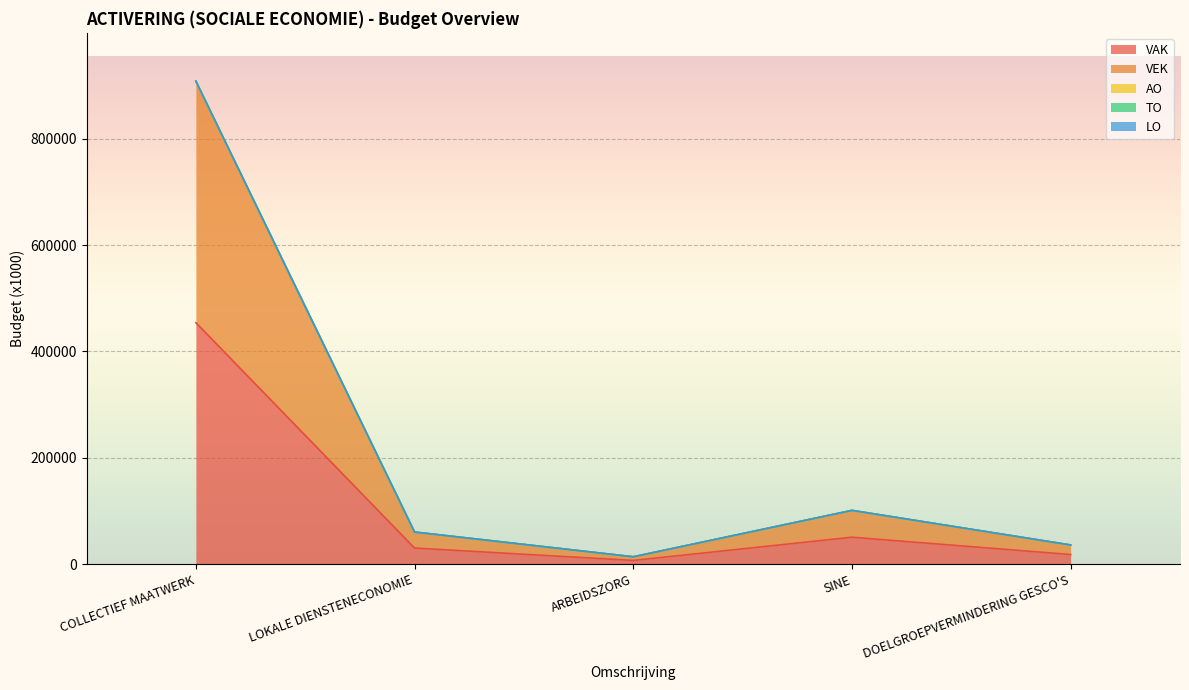

Which category has the highest value across all series?

COLLECTIEF MAATWERK